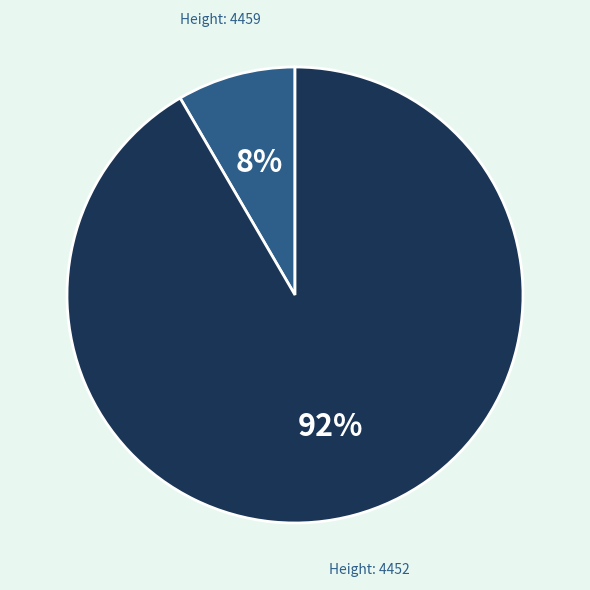

To the nearest percent, what is the average slice percentage?

50%